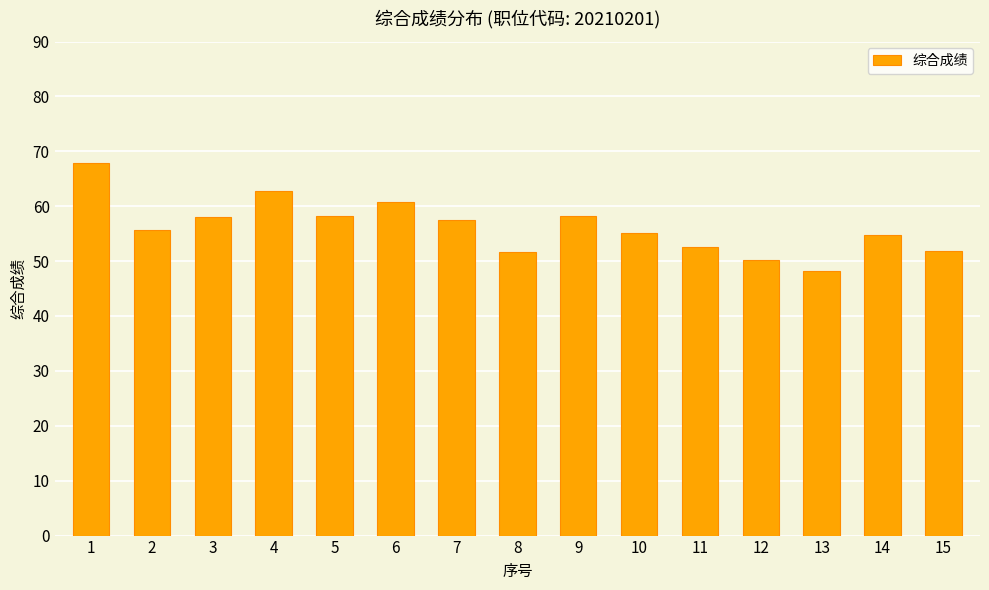

Count the number of data series in this chart.

1